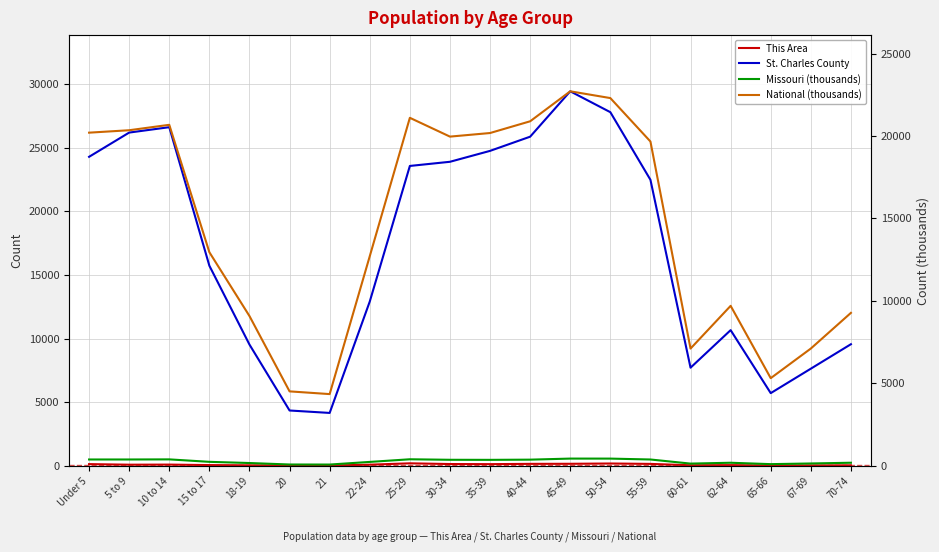

At which category is the sum across all series the highest?

45-49